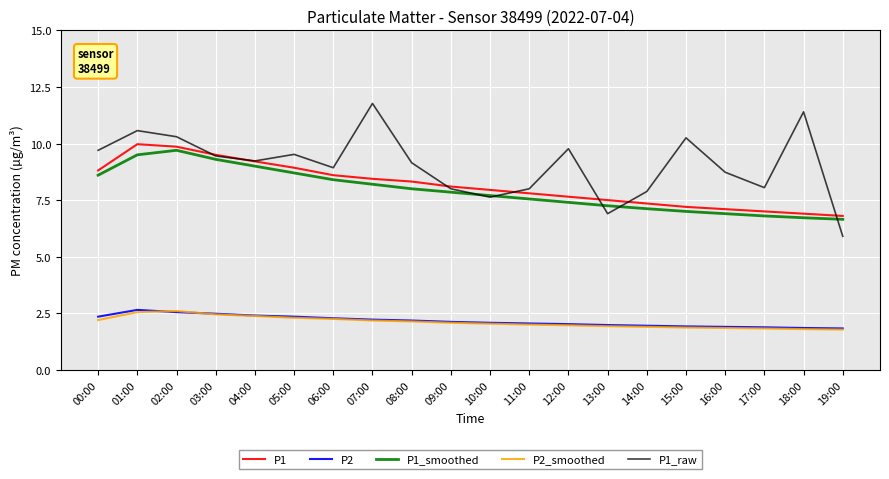

What is the minimum value for P1_raw?

5.9